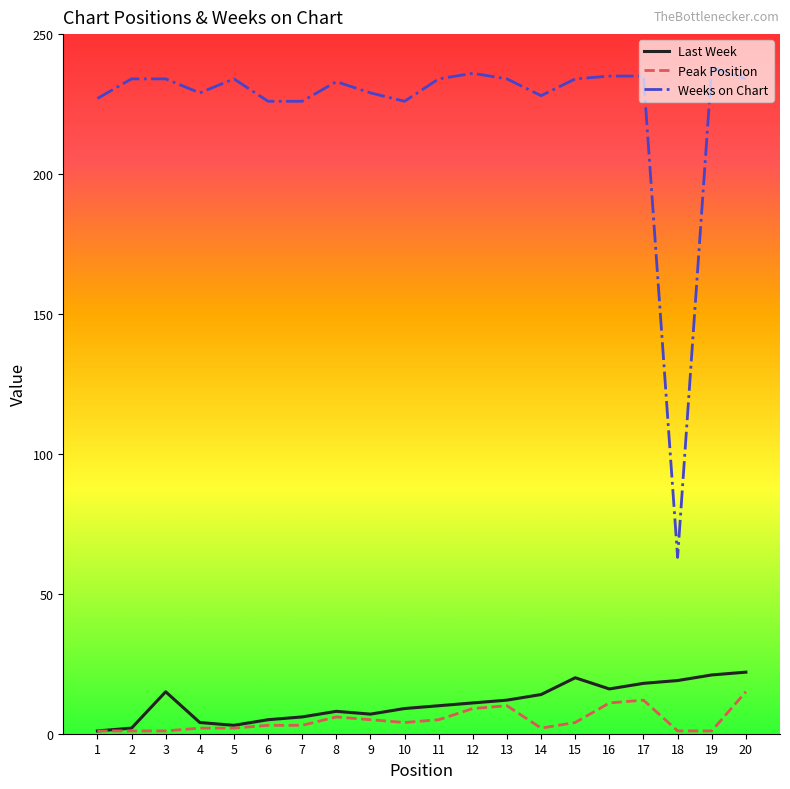

What is the difference between the highest and lowest values at 8?

227